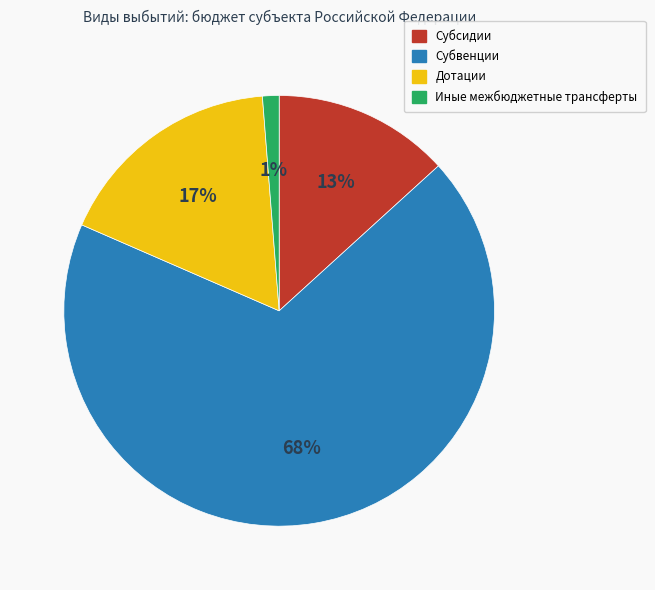

Approximately how many times larger is the value at Субвенции compared to Субсидии?

5.2